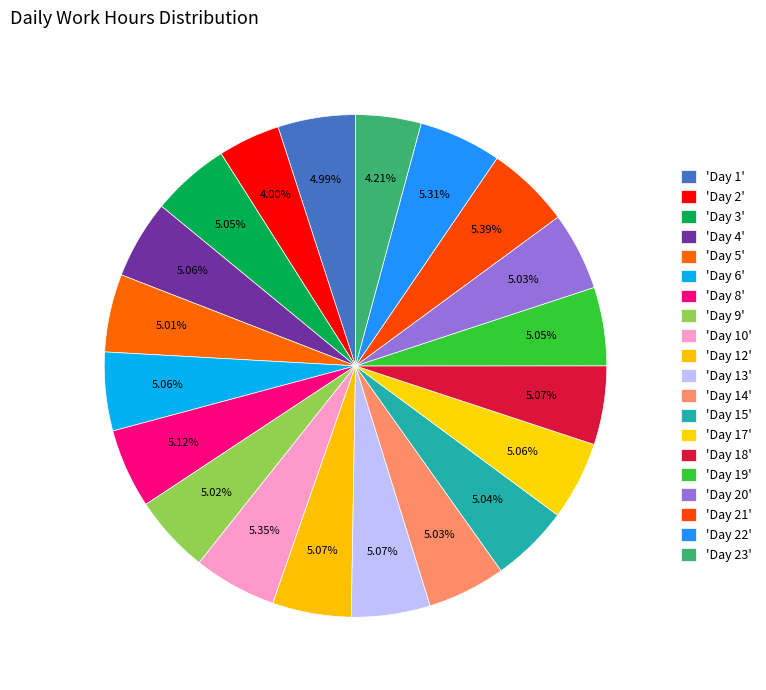

To the nearest percent, what is the difference between the largest and smallest slice percentages?

1%